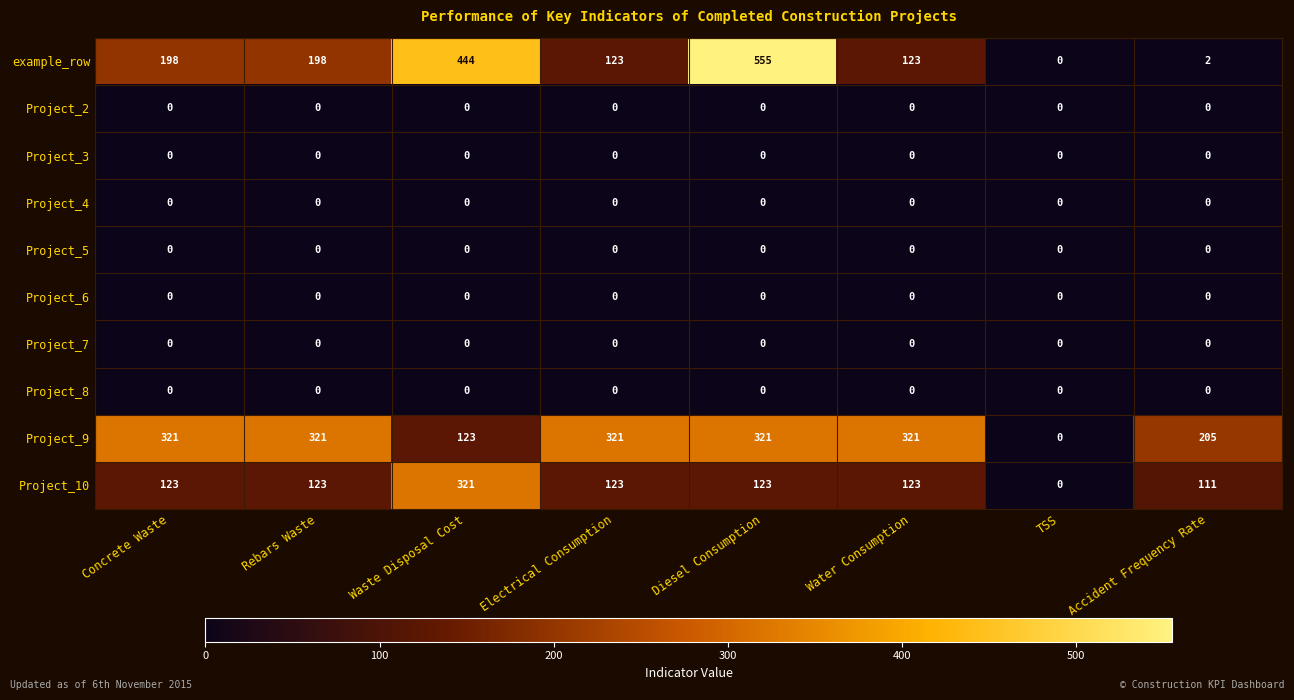

Which series changed the most between Waste Disposal Cost and Electrical Consumption?

example_row